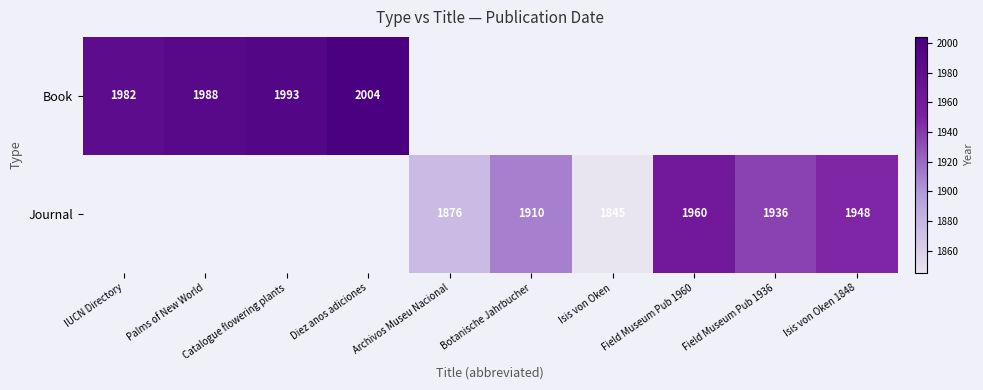

Is it true that Journal equals 854 at Botanische Jahrbucher?

False